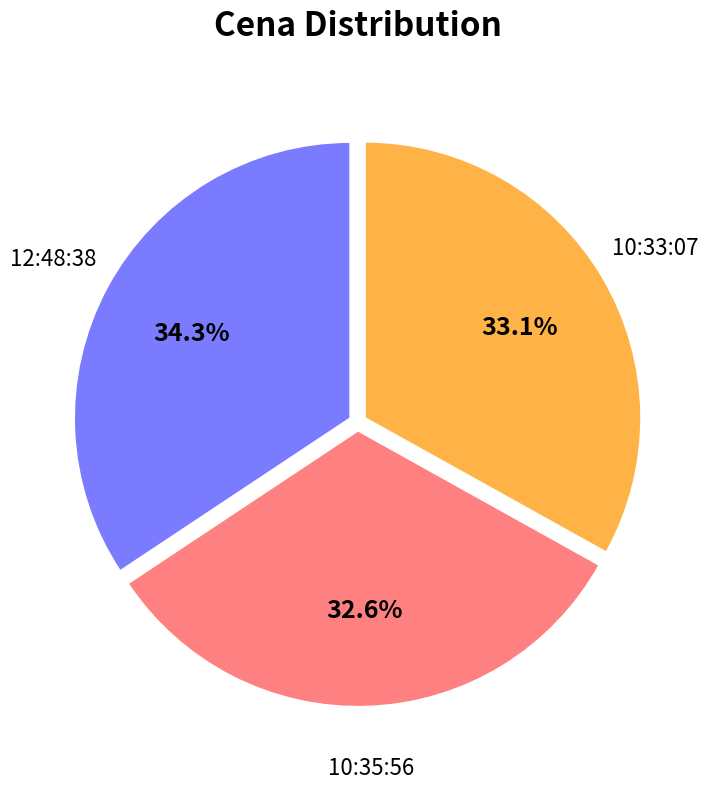

Is there any slice that represents more than half of the pie?

No